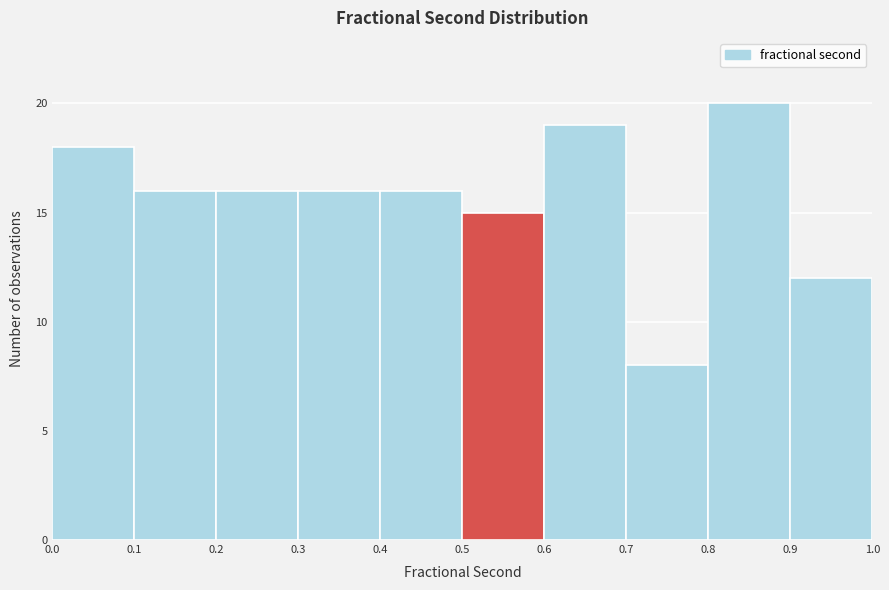

How tall is the bar that spans 0.0 to 0.1 on the x-axis? The values are not printed on the chart, so give them approximately, as read against the axis.

18